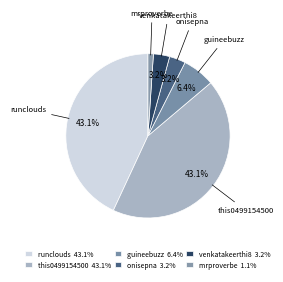

Is onisepna the majority of the pie?

No